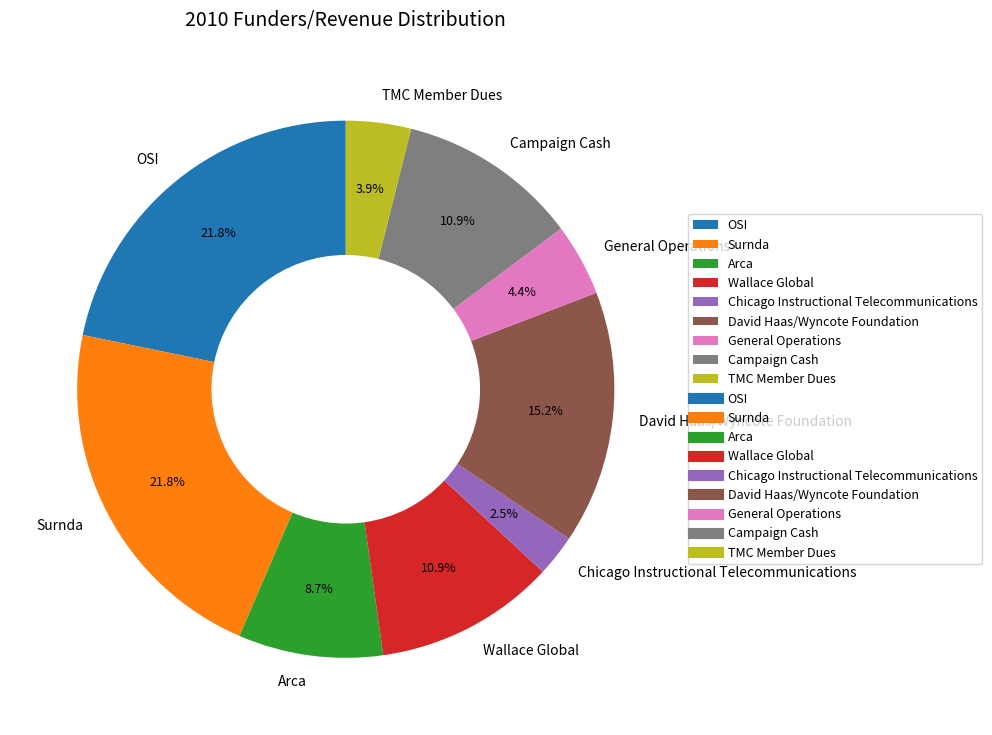

Approximately how many times larger is the value at General Operations compared to David Haas/Wyncote Foundation?

0.3